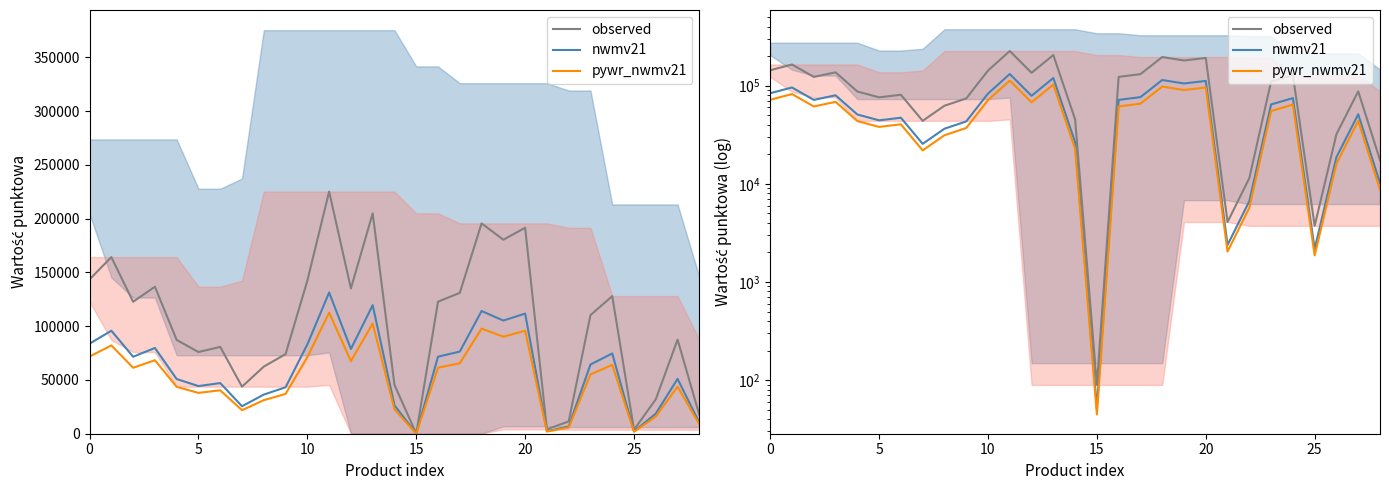

What is the value of the observed point at the 3rd from the left?

122685.6